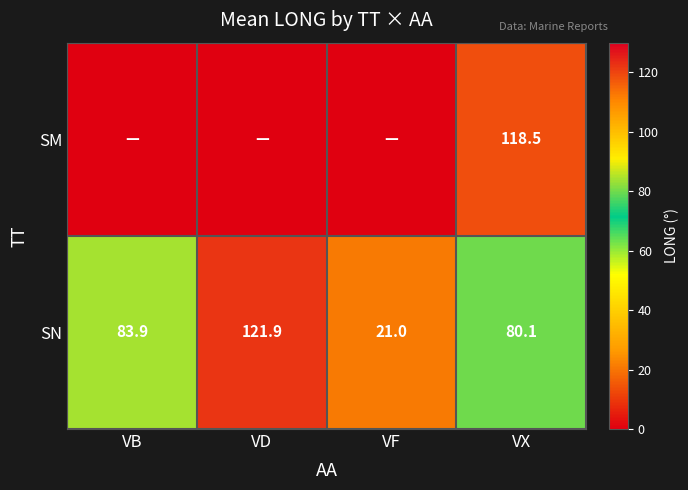

Count the number of categories in the chart.

4